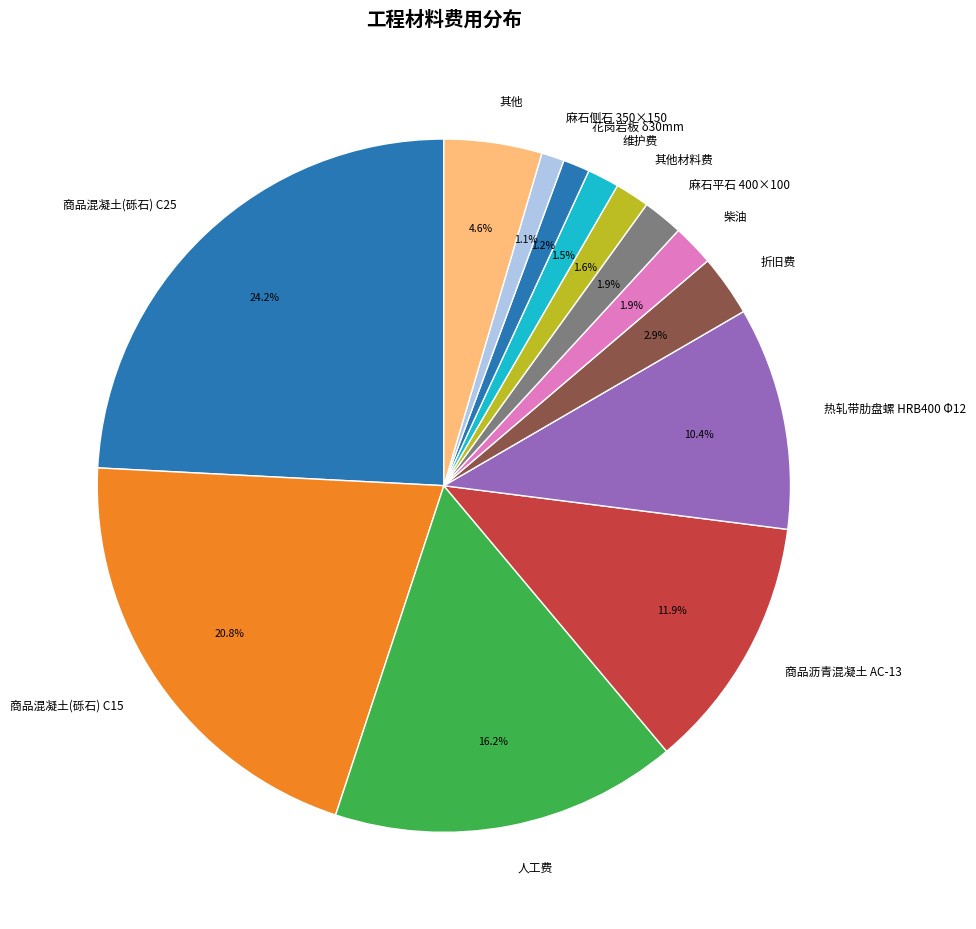

The 商品混凝土(砾石) C25 slice represents 24% of the pie. True or false?

True